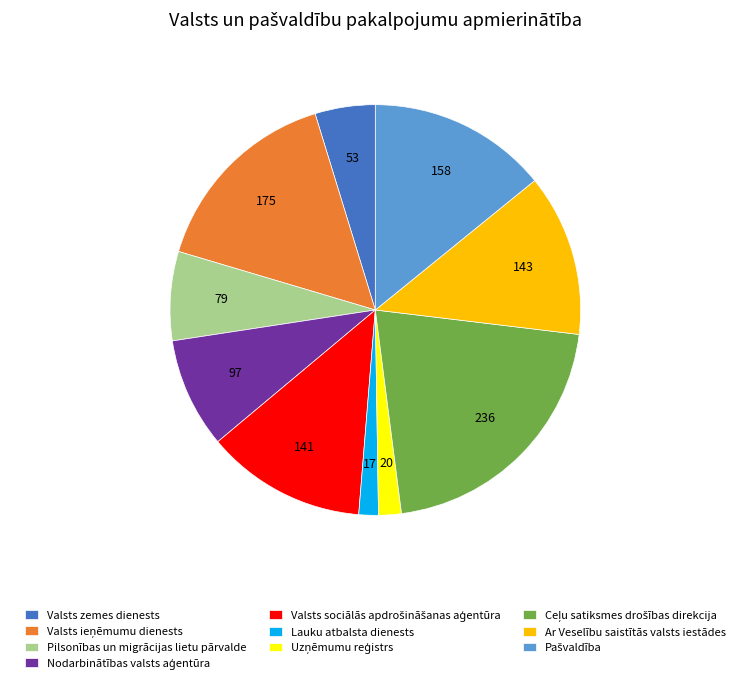

How many slices are in this pie chart?

10